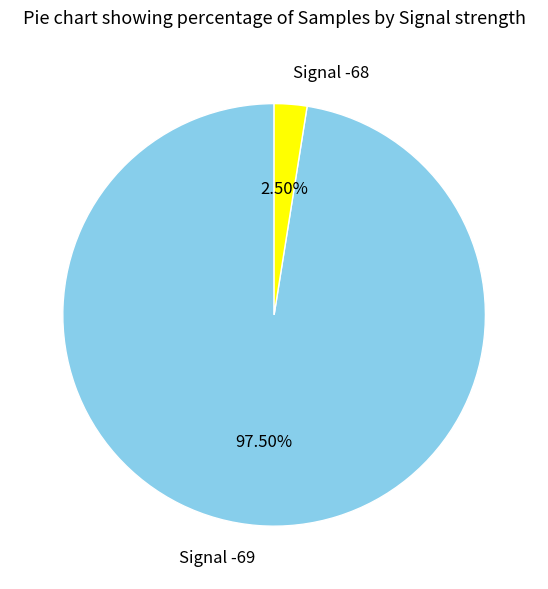

Which has a higher value, Signal -69 or Signal -68?

Signal -69